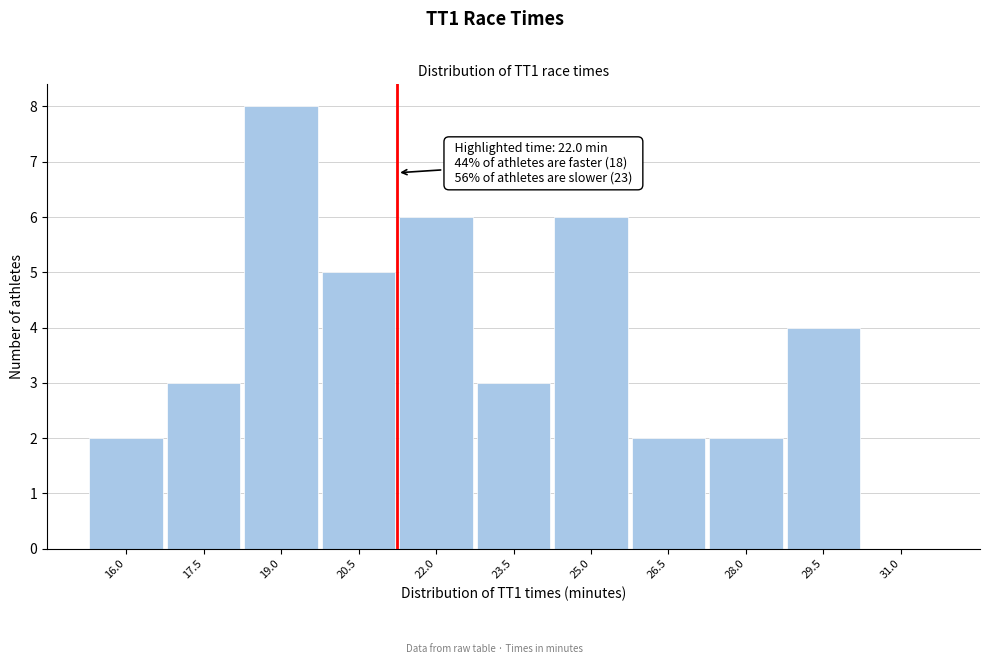

Reading left to right, list all the values displayed in this chart.

16.0=2	17.5=3	19.0=8	20.5=5	22.0=6	23.5=3	25.0=6	26.5=2	28.0=2	29.5=4	31.0=0